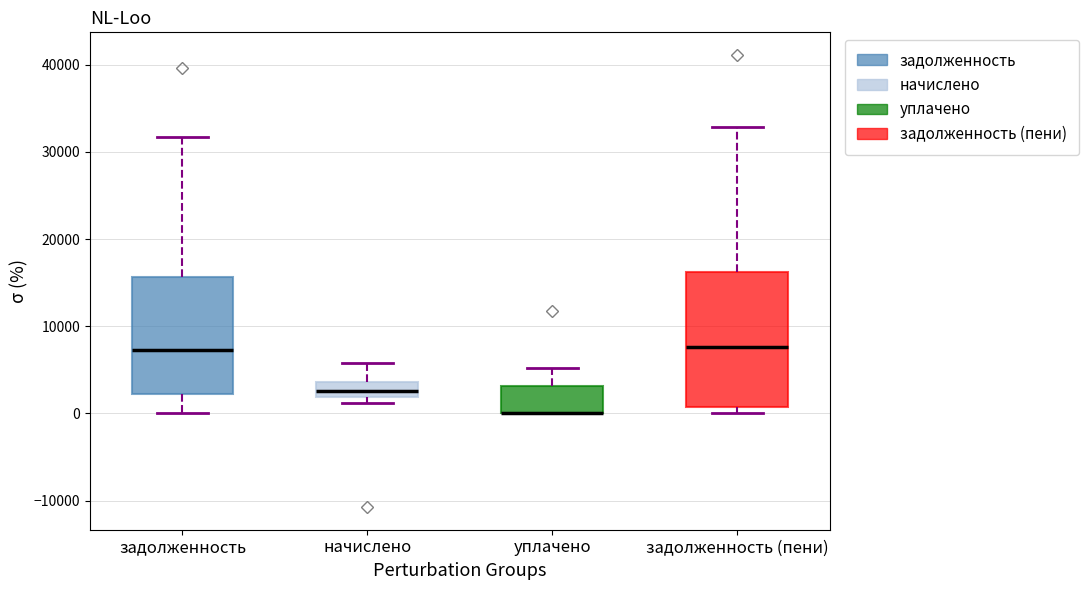

Comparing the boxes themselves (not the whiskers), which one is the tallest?

задолженность (пени)